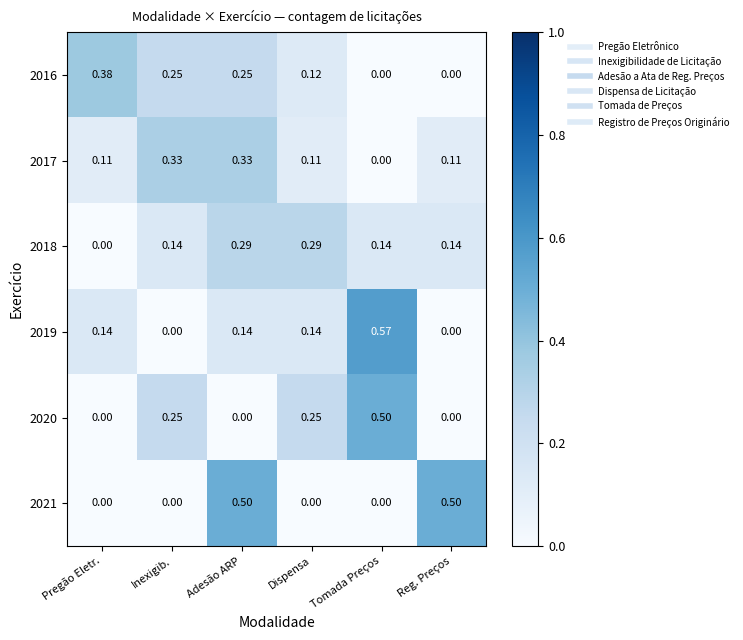

How many data points in 2016 are above 0?

4